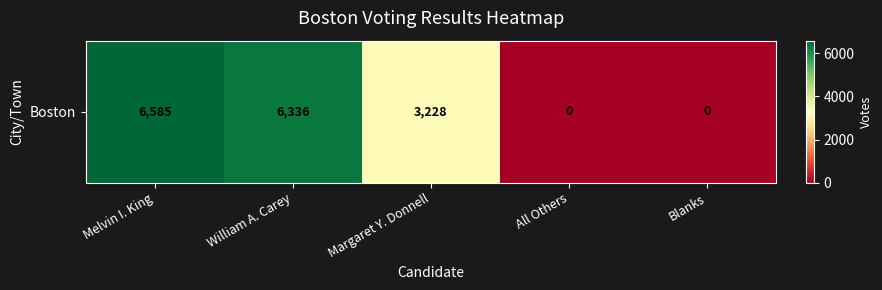

Rank the categories by value from lowest to highest.

All Others, Blanks, Margaret Y. Donnell, William A. Carey, Melvin I. King